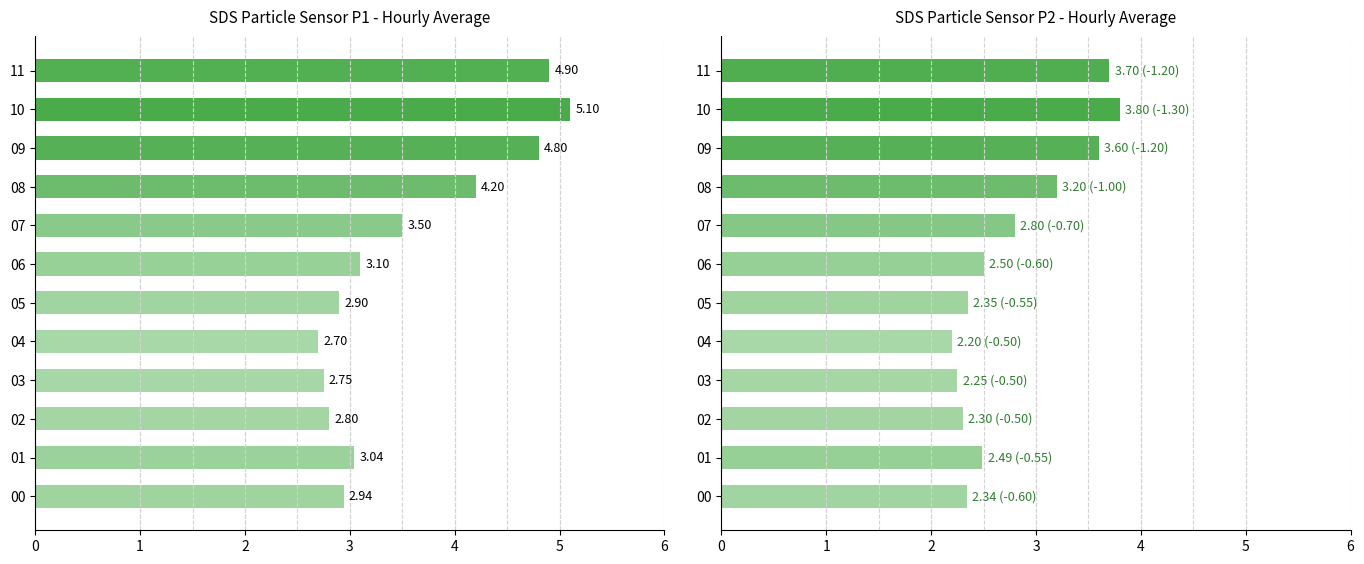

What value does the SDS_P2 series have at 4?

2.2